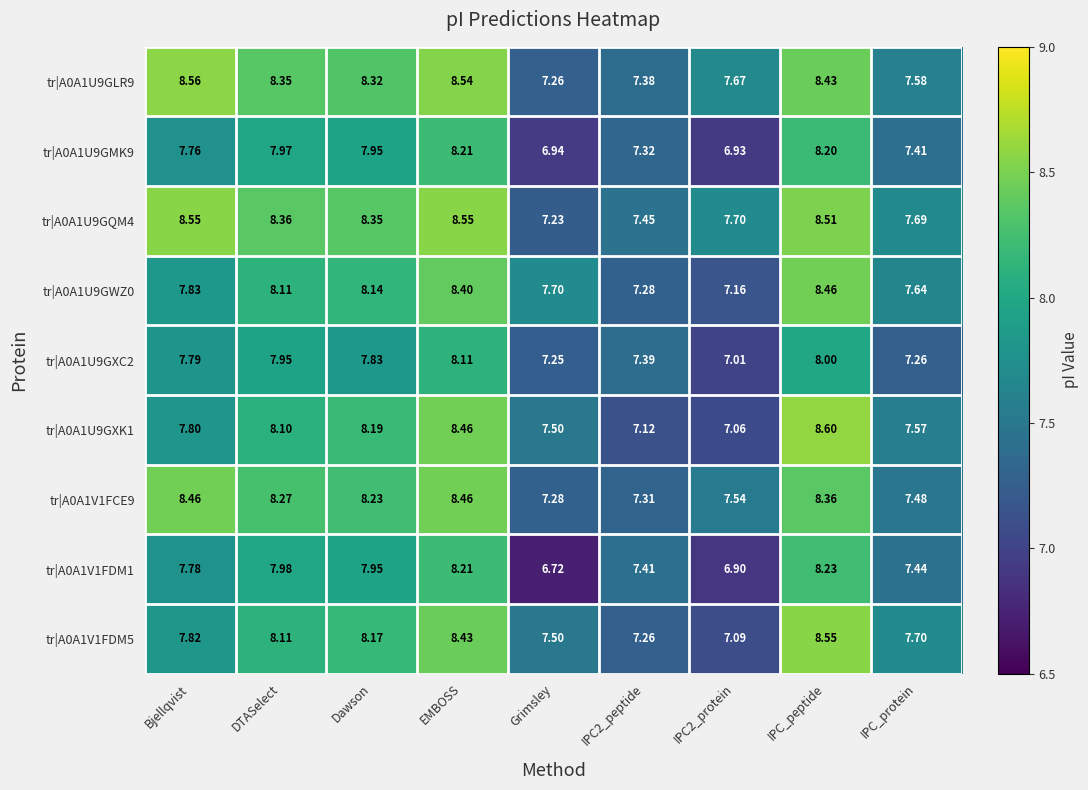

At which category is the sum across all series the highest?

EMBOSS